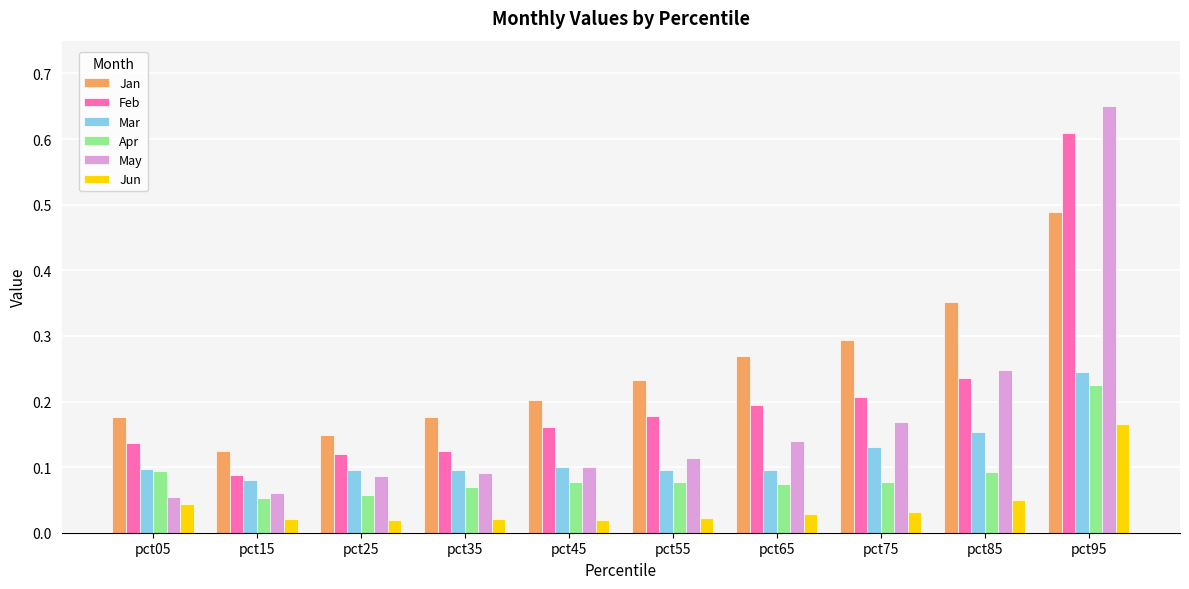

Are the bars grouped side by side (vs. stacked)?

Yes